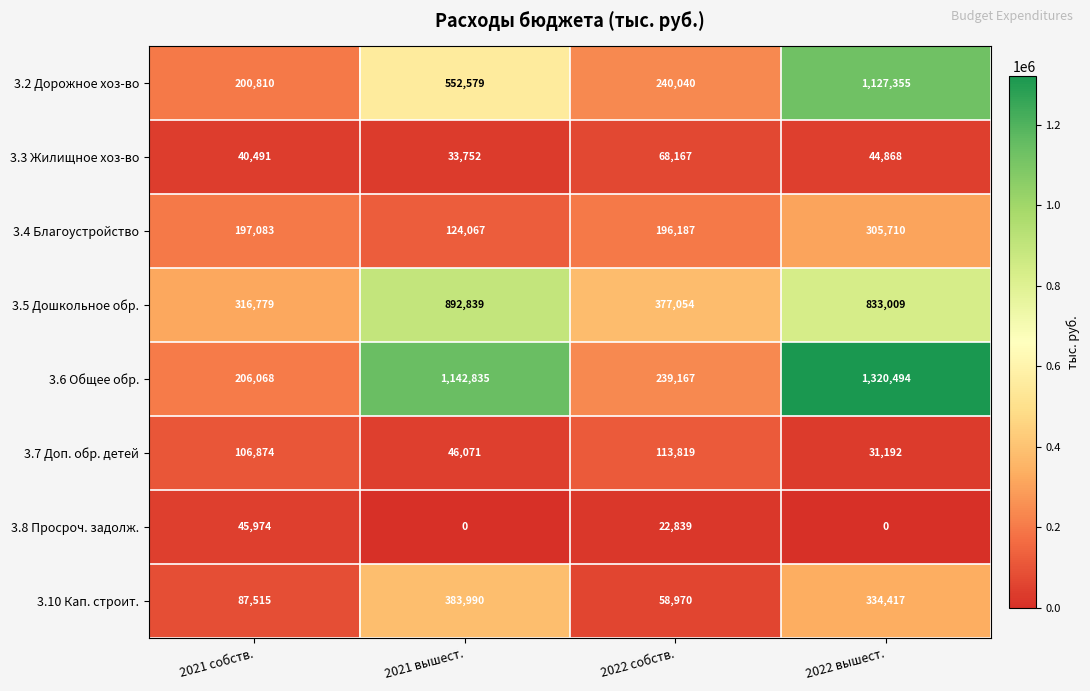

Which series has the widest spread of values?

3.6 Общее обр.